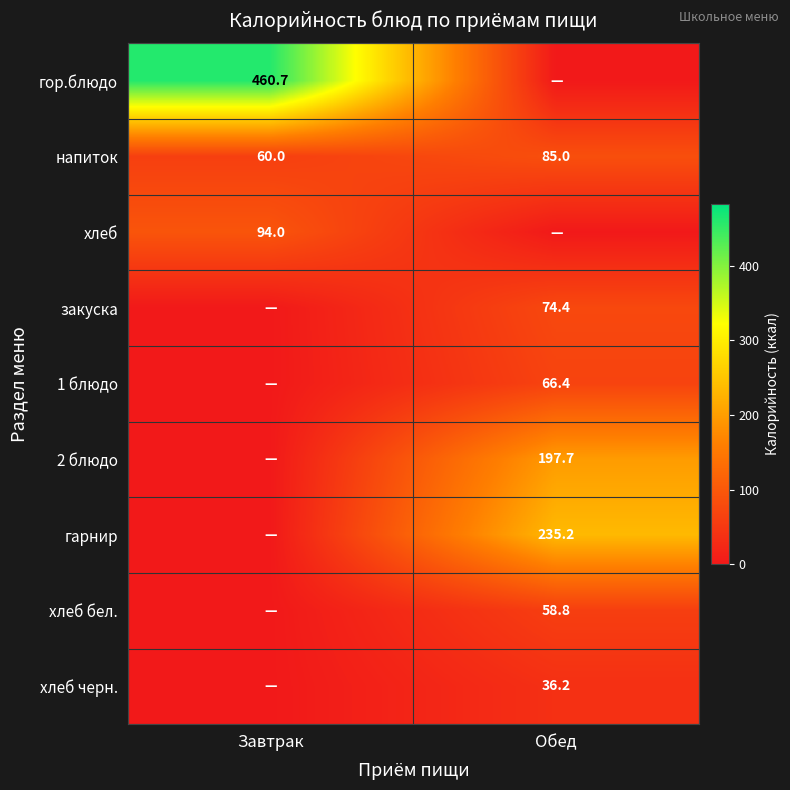

True or false: хлеб has a value of 163.9 at Завтрак.

False